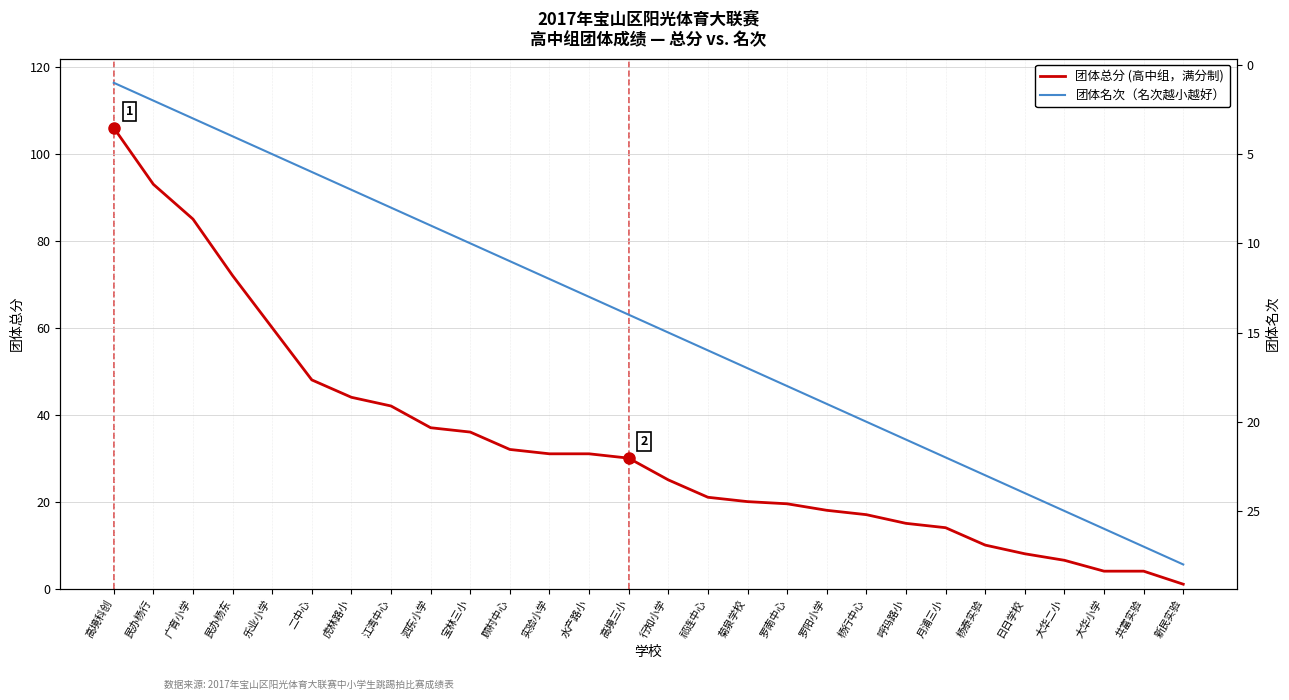

The 团体总分 (高中组) series shows 44.0 at 虎林路小. True or false?

True